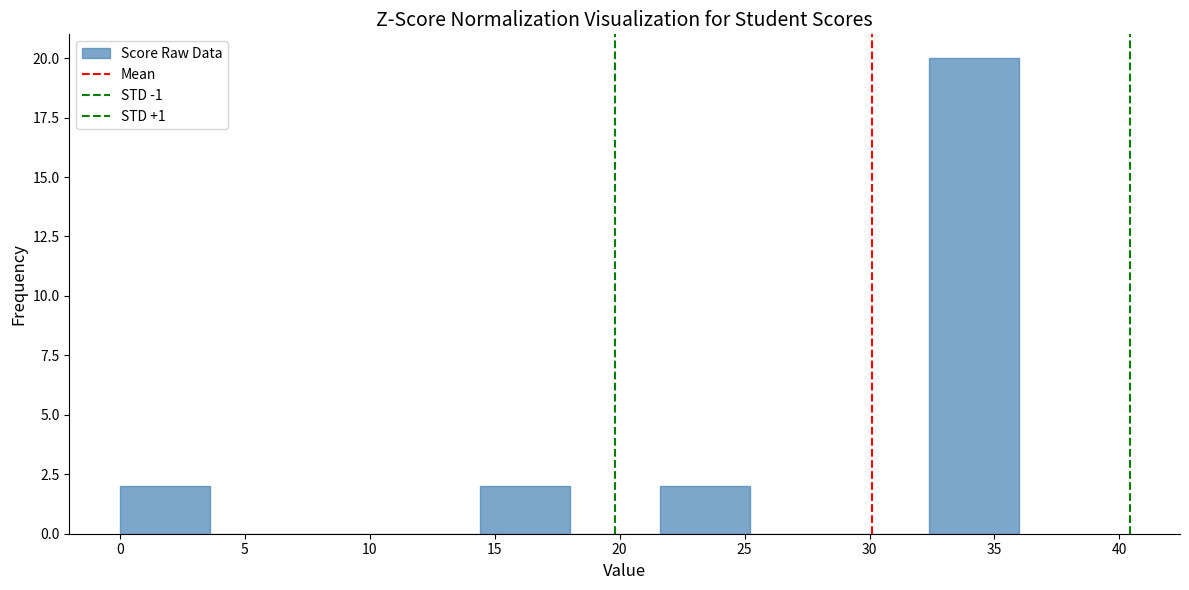

Which range on the x-axis has the tallest bar?

32.4 to 36.0